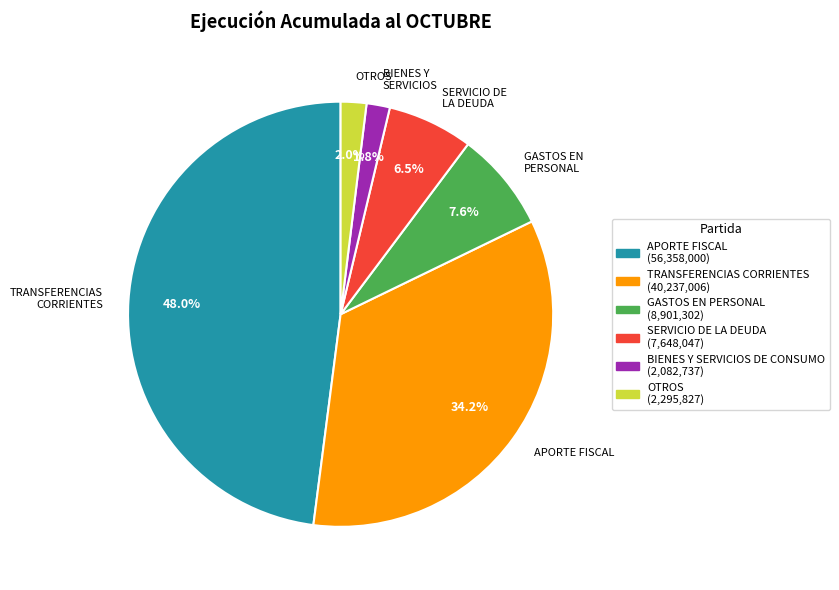

To the nearest percent, what is the average slice percentage?

17%